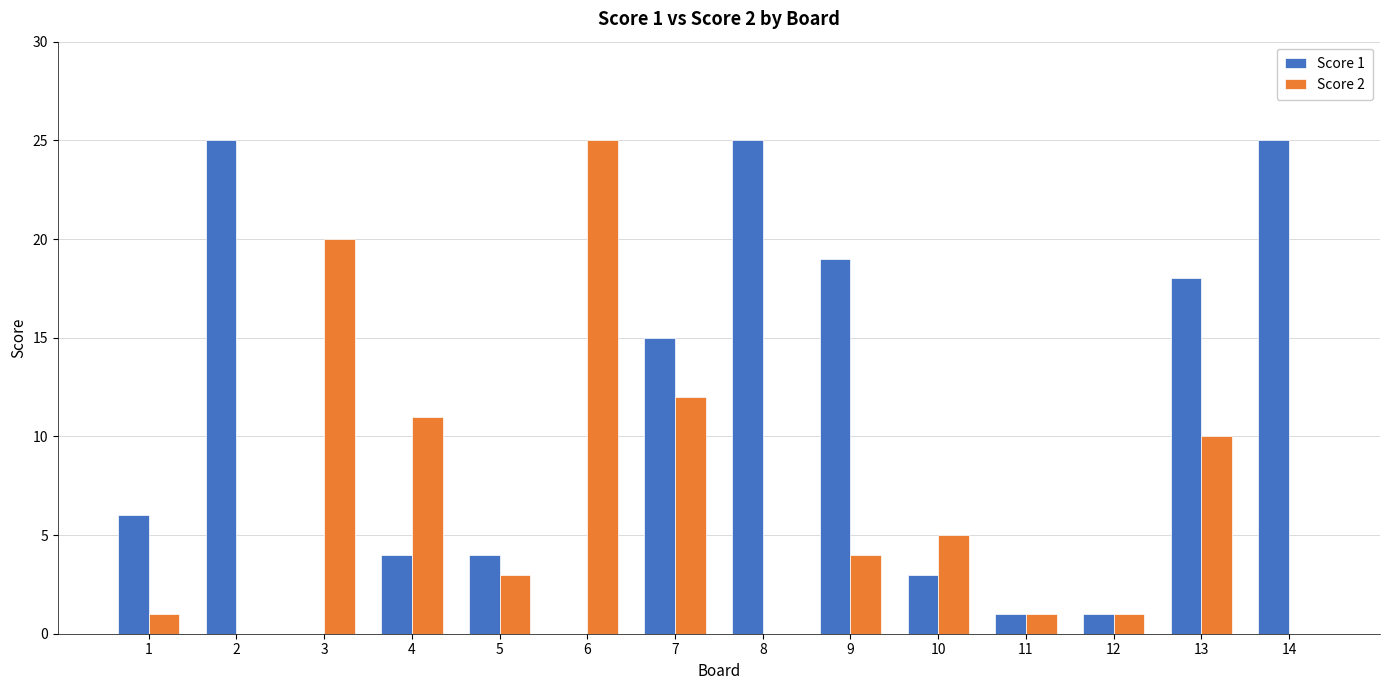

Between 4 and 12, which series saw the biggest shift?

Score 2